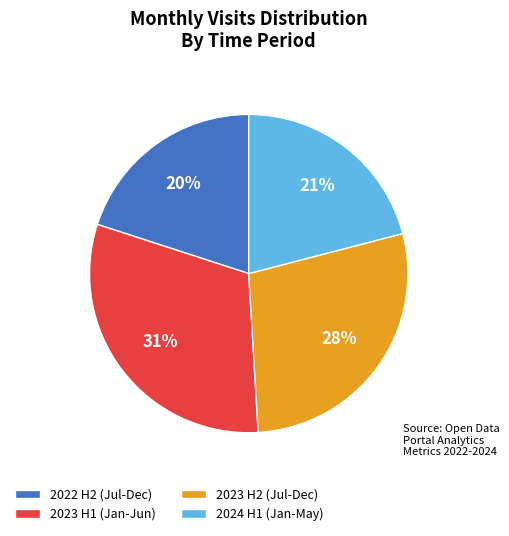

Do 2022 H2 (Jul-Dec) and 2023 H1 (Jan-Jun) together represent more than half of the pie?

Yes